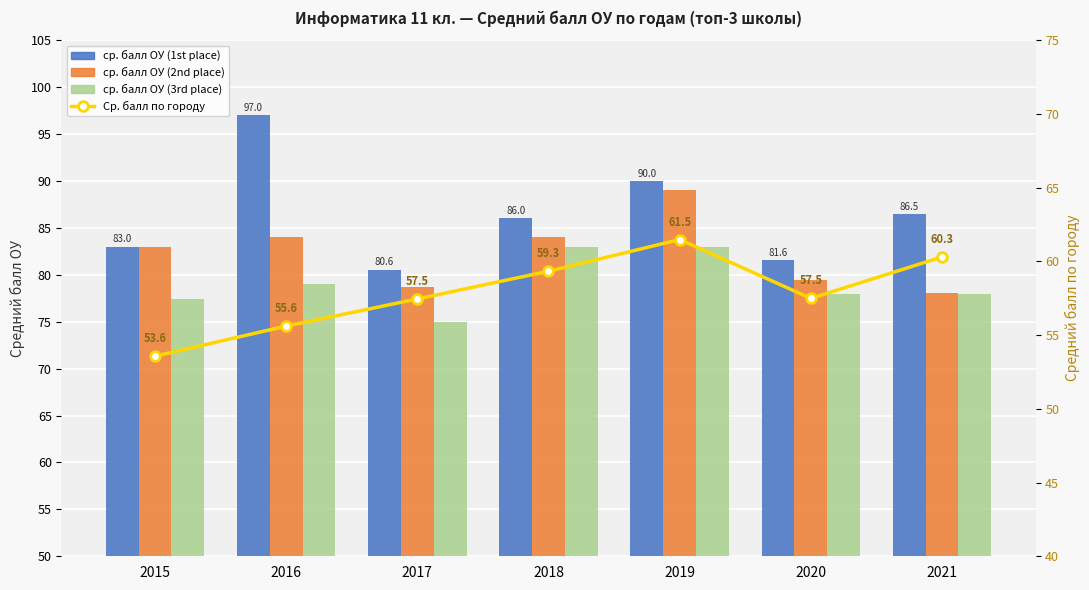

What is the value of the Ср. балл по городу bar at the 4th from the left?

59.3